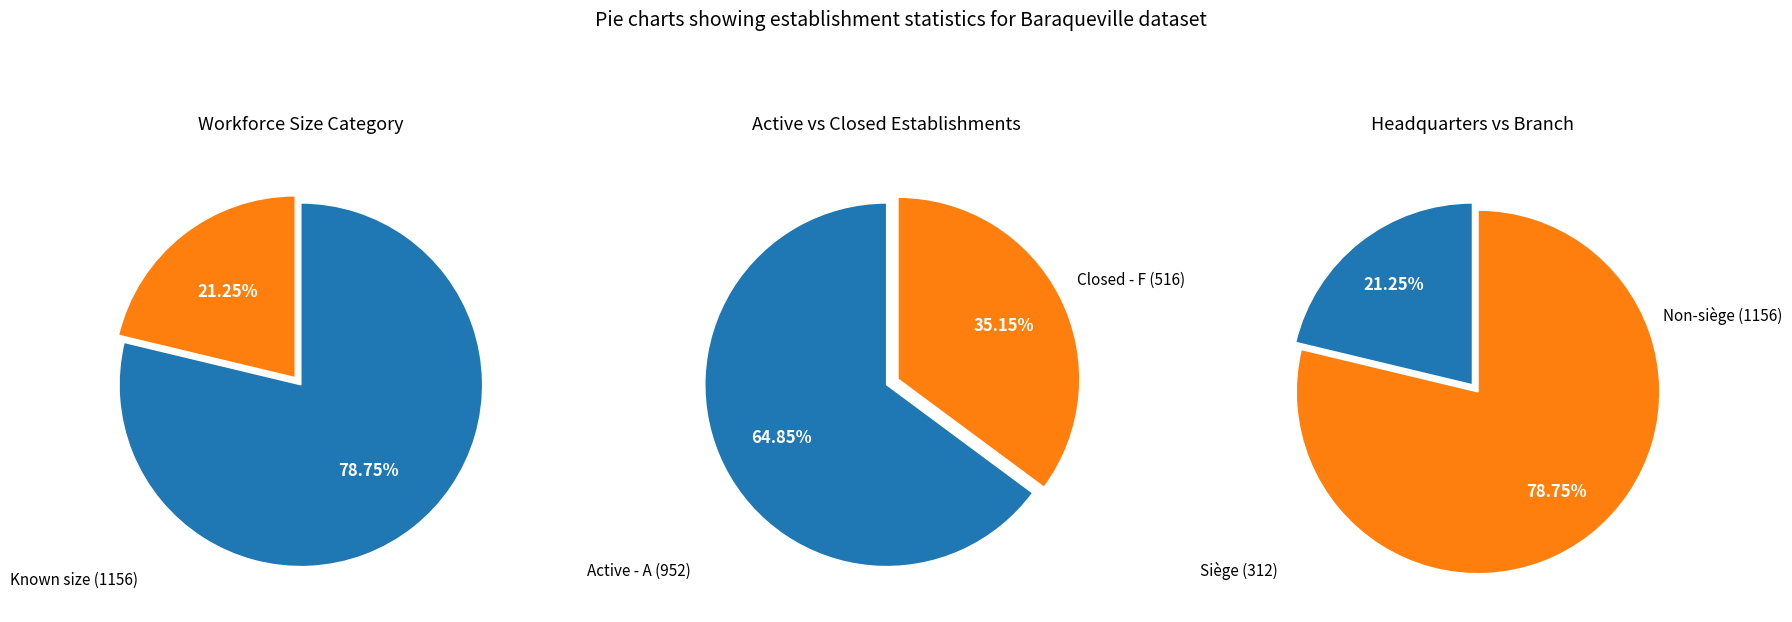

Does 02 represent more than half of the total?

No